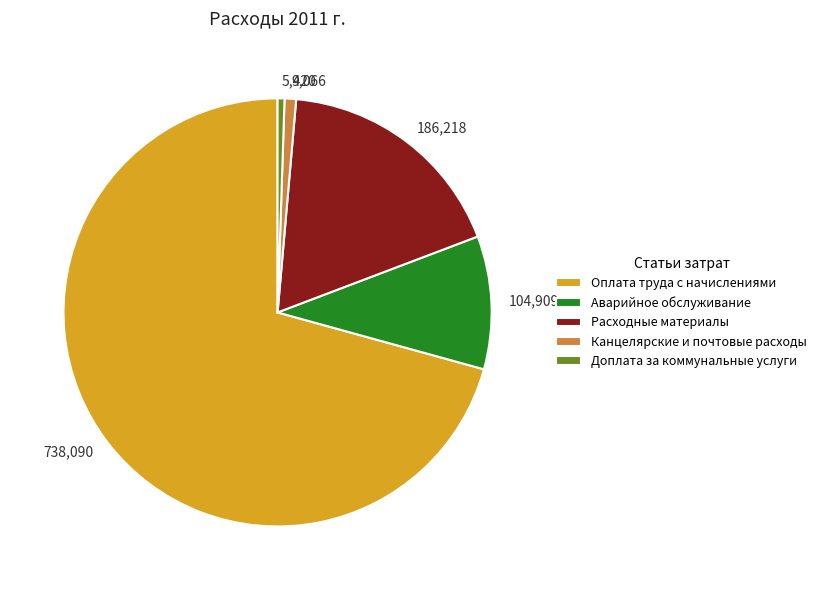

Between 186,218 and 9,066, which is larger?

186,218